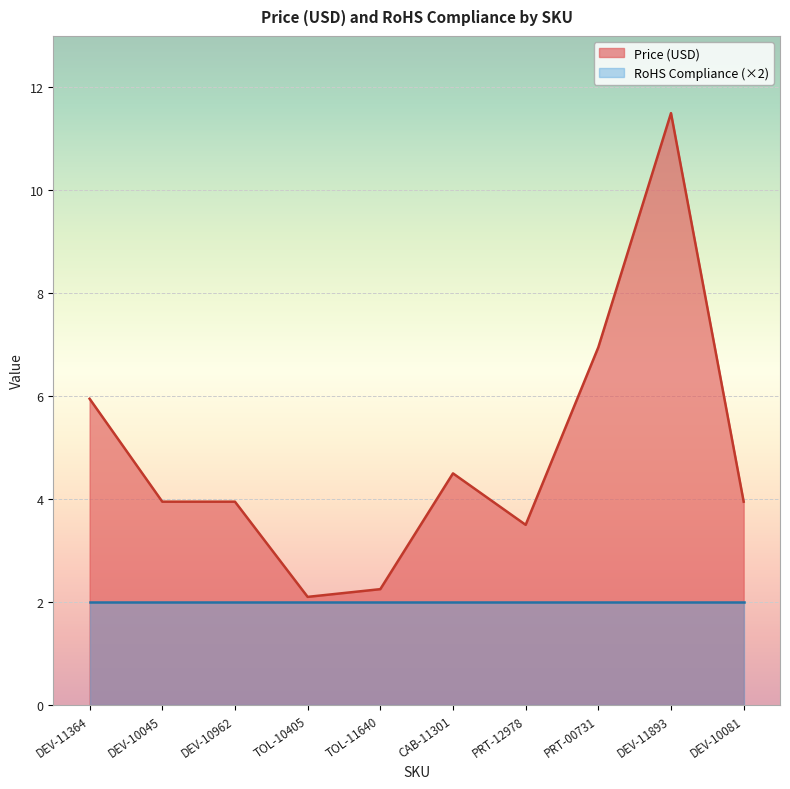

How many data points are less than 3?

2